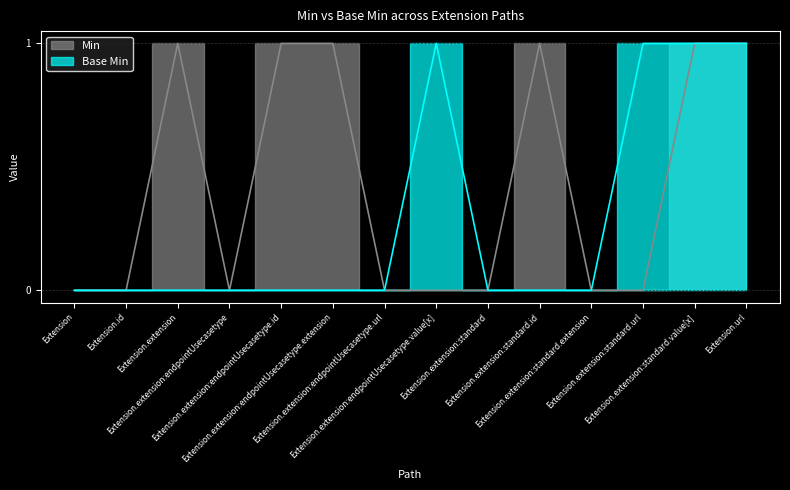

List the series in order of their peak value, highest first.

Min, Base Min